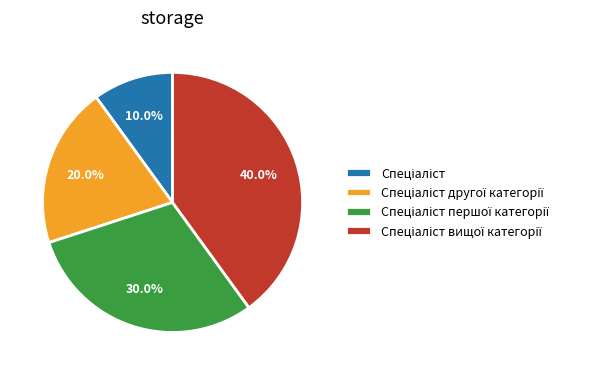

Does any single category account for the majority?

No